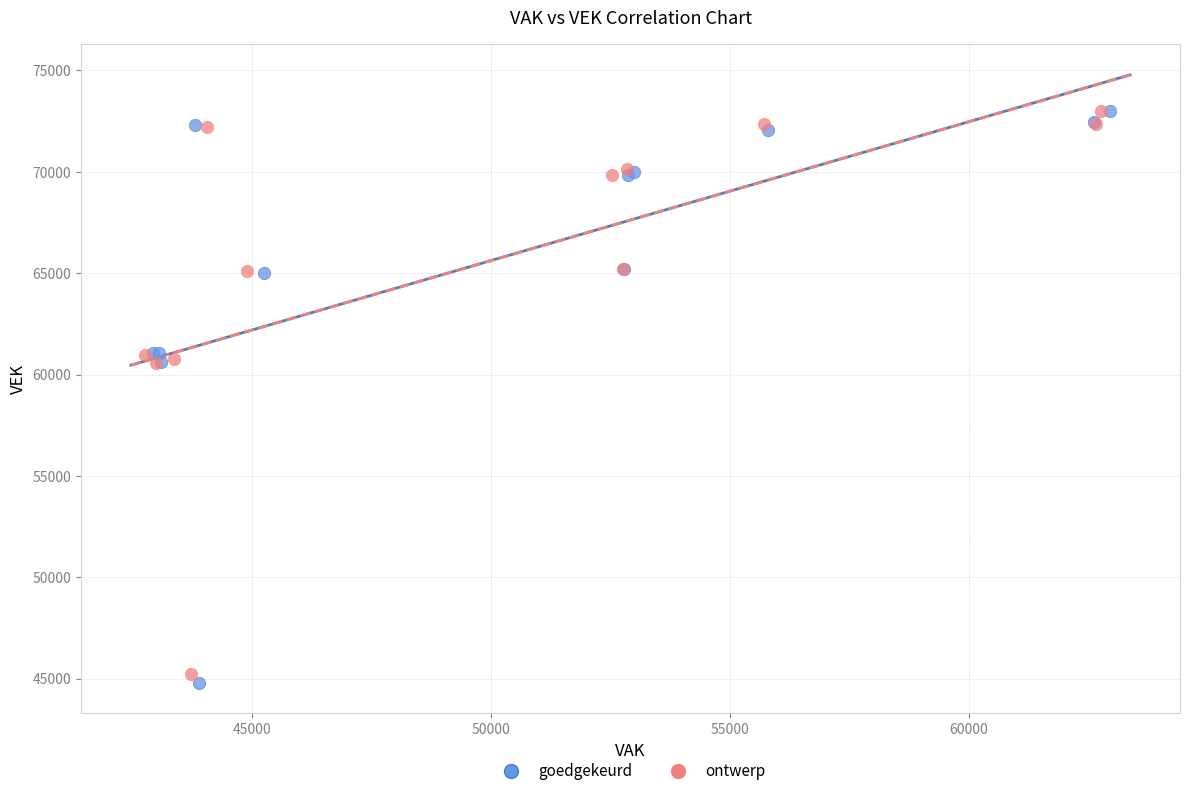

Which series has the largest Y range (max minus min)?

goedgekeurd